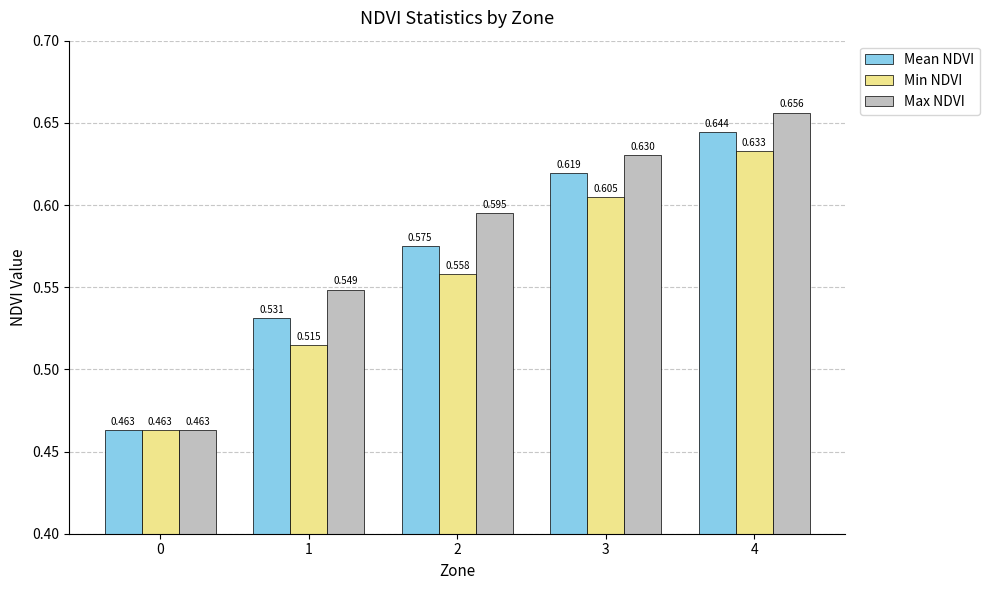

At 1, list the series in order from largest to smallest.

Max NDVI, Mean NDVI, Min NDVI